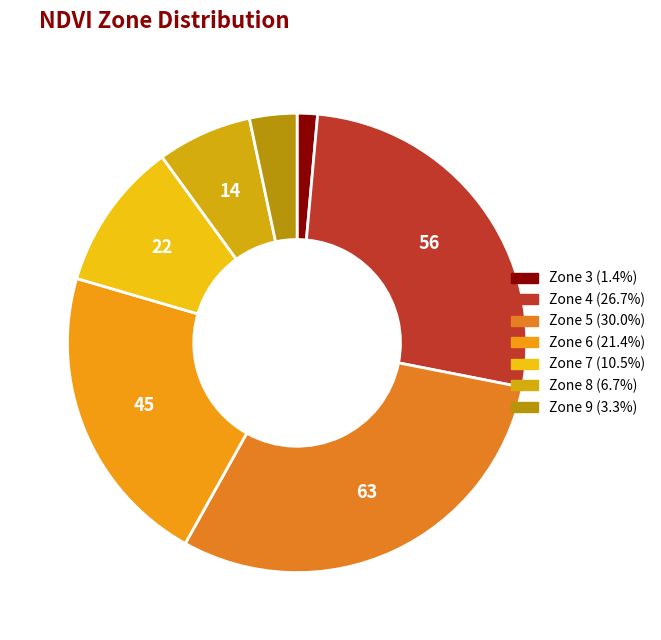

To the nearest percent, what is the difference between the largest and smallest slice percentages?

29%